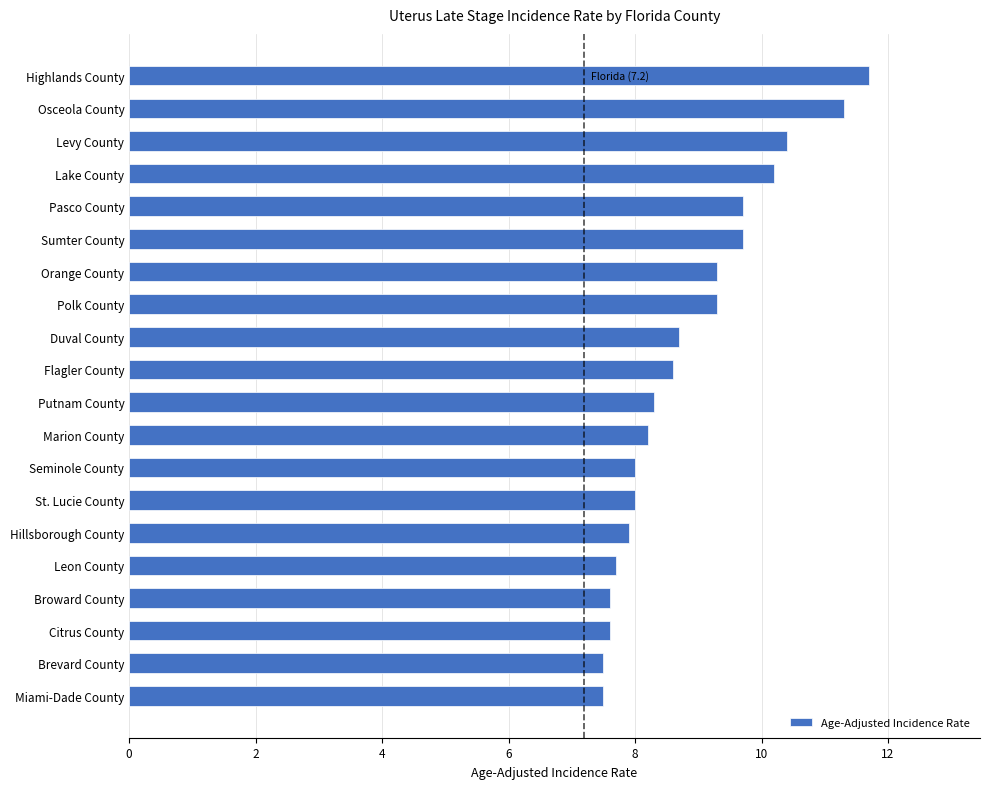

What is the sum of all values?

177.2